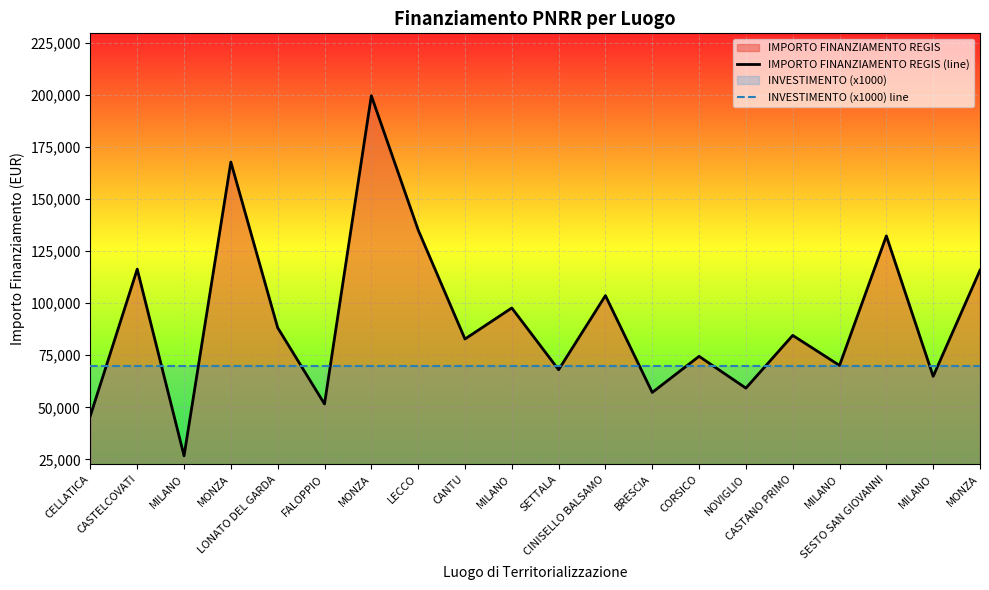

Reading left to right, what are all the values shown in this chart?

IMPORTO FINANZIAMENTO REGIS (line): 46044.5	116324.6	26730.0	167724.8	88213.8	51620.1	199567.7	135157.2	82798.6	97694.9	68057.8	103619.9	57160.7	74486.0	59229.0	84538.8	70120.9	132279.7	64886.6	115789.8
INVESTIMENTO (x1000) line: 70000.0	70000.0	70000.0	70000.0	70000.0	70000.0	70000.0	70000.0	70000.0	70000.0	70000.0	70000.0	70000.0	70000.0	70000.0	70000.0	70000.0	70000.0	70000.0	70000.0